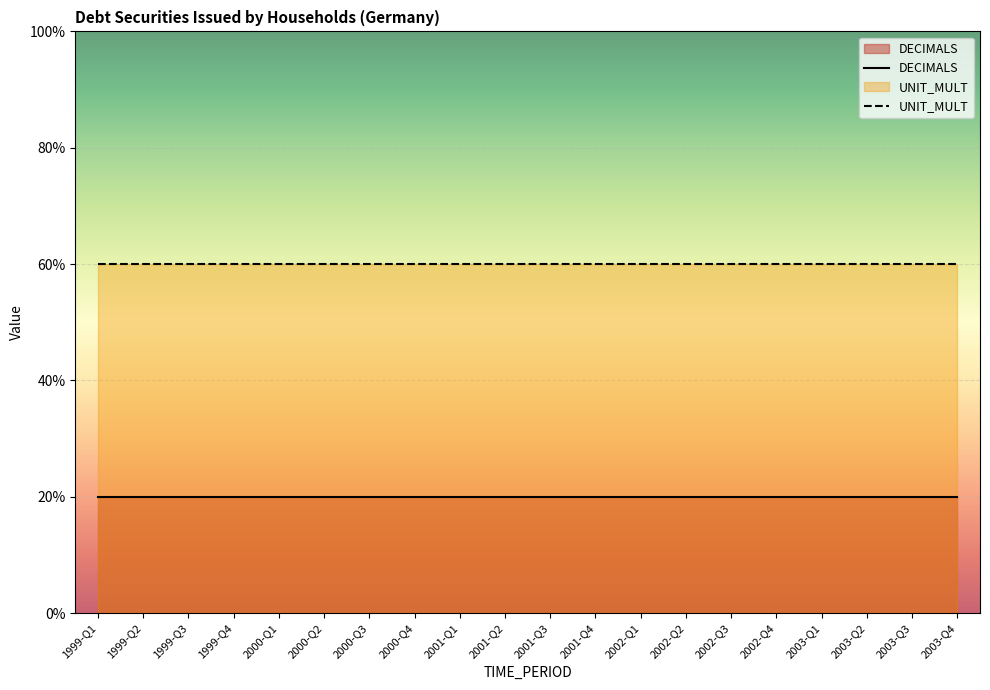

List the series in order of their peak value, lowest first.

DECIMALS, UNIT_MULT